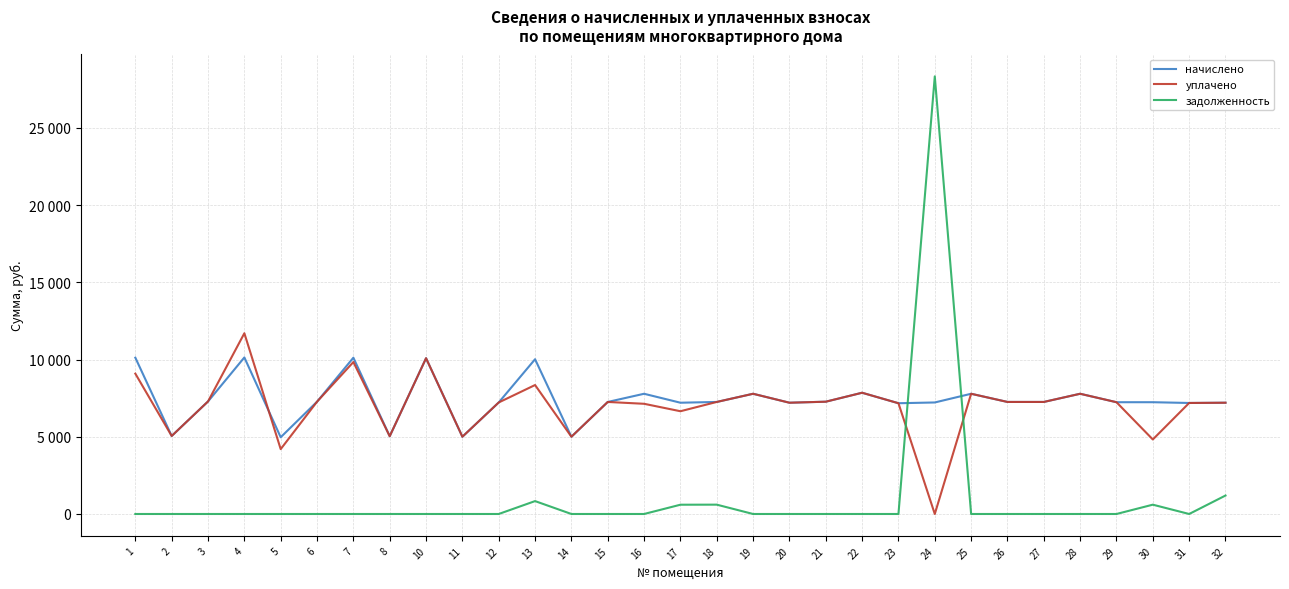

The value of задолженность at 6 is 0.0. True or false?

True